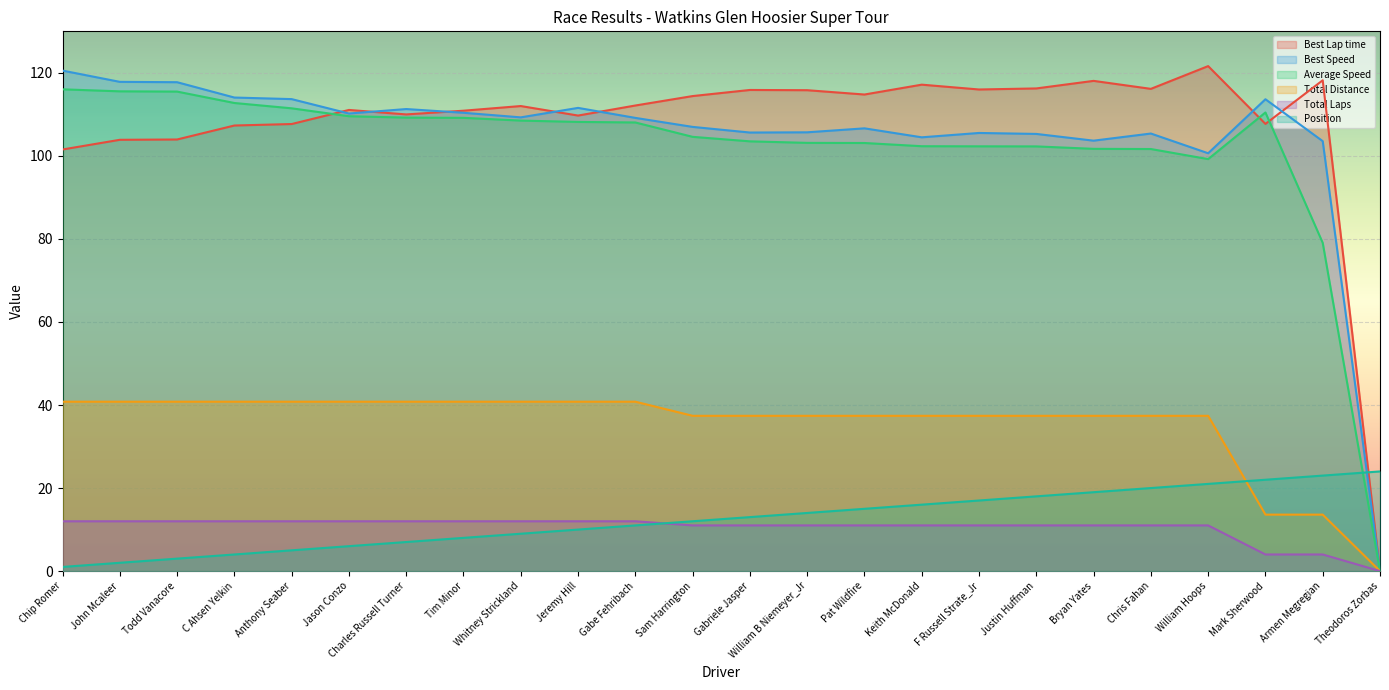

The Position series shows 5.1 at Todd Vanacore. True or false?

False